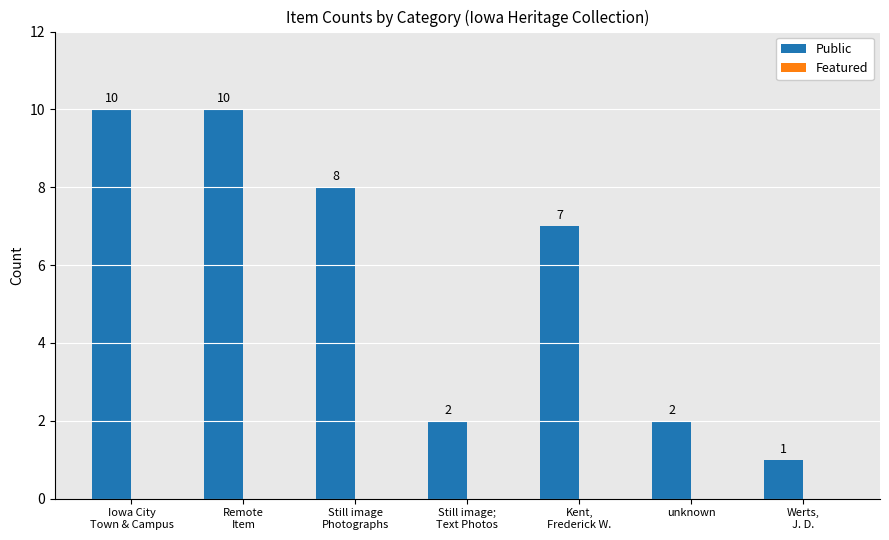

Reading left to right, extract all data points from this chart.

10	10	8	2	7	2	1